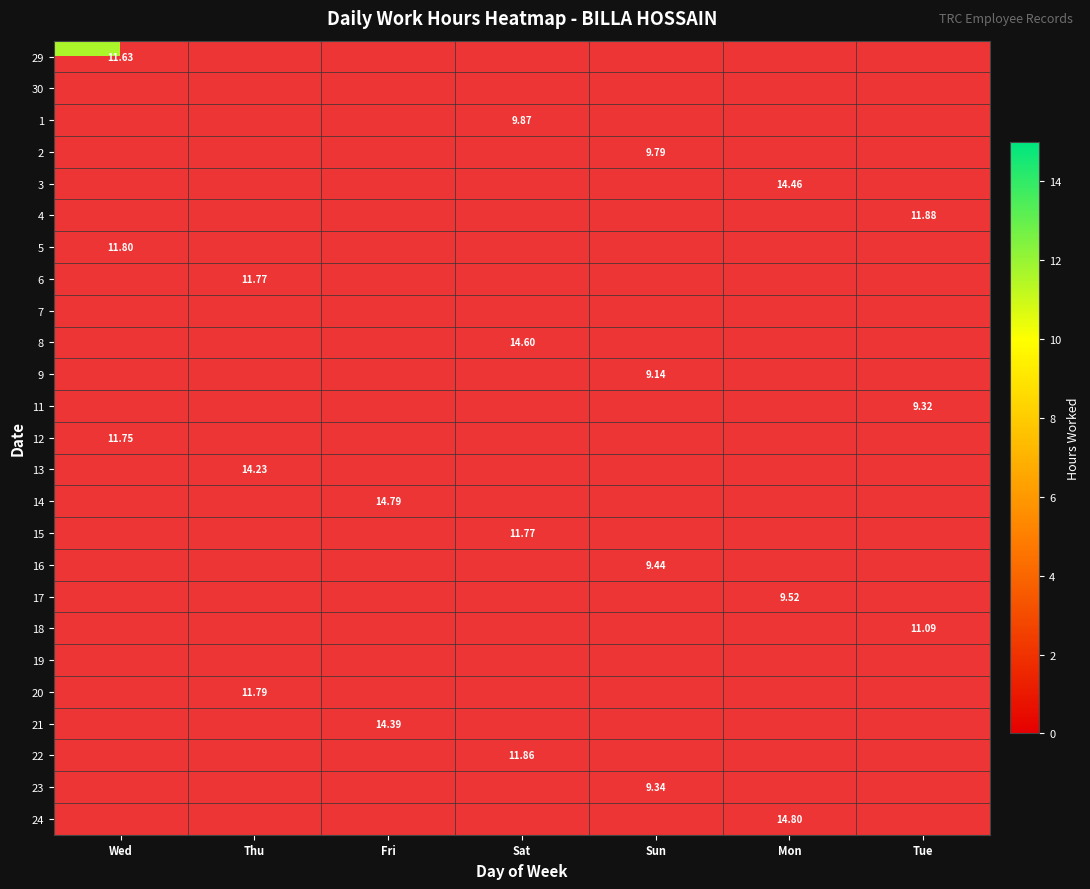

Which label corresponds to the largest value in the chart?

Mon